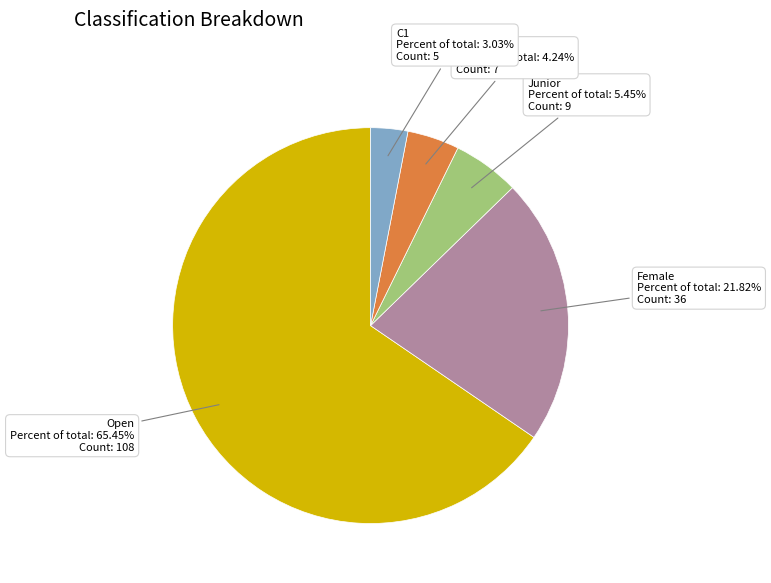

Is there any slice that represents more than half of the pie?

Yes